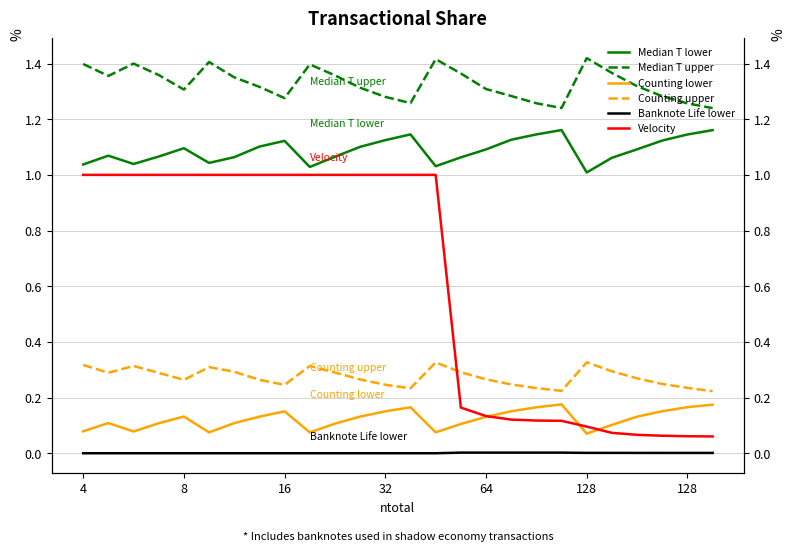

Is this an area chart (filled region under the line)?

No